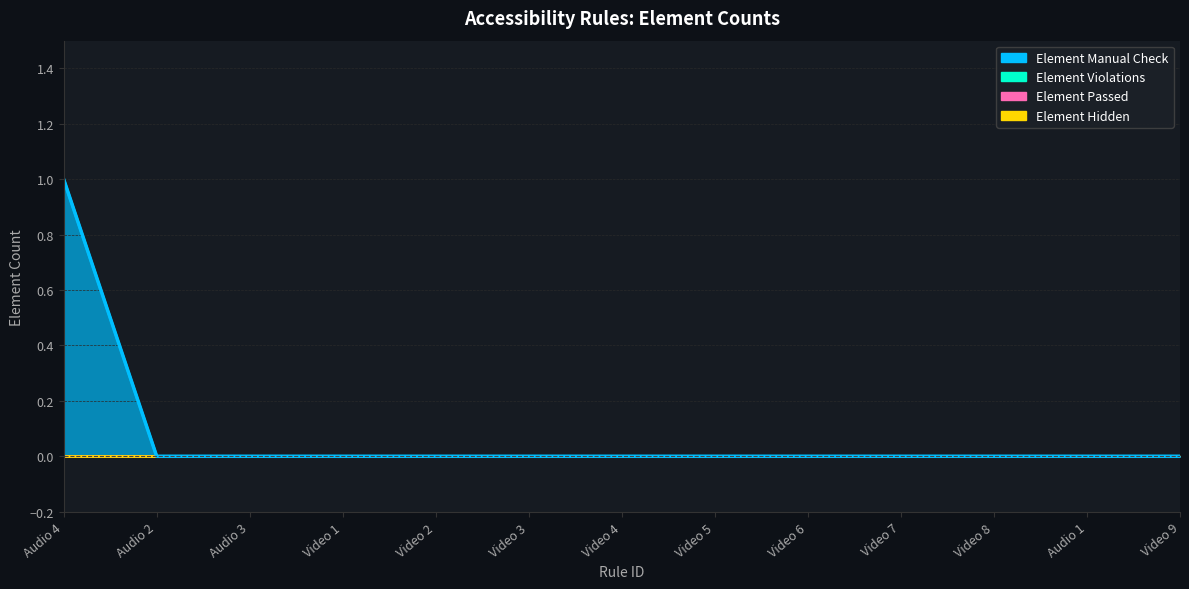

Reading left to right, what are all the values shown in this chart?

Element Manual Check: Audio 4=1	Audio 2=0	Audio 3=0	Video 1=0	Video 2=0	Video 3=0	Video 4=0	Video 5=0	Video 6=0	Video 7=0	Video 8=0	Audio 1=0	Video 9=0
Element Violations: Audio 4=0	Audio 2=0	Audio 3=0	Video 1=0	Video 2=0	Video 3=0	Video 4=0	Video 5=0	Video 6=0	Video 7=0	Video 8=0	Audio 1=0	Video 9=0
Element Passed: Audio 4=0	Audio 2=0	Audio 3=0	Video 1=0	Video 2=0	Video 3=0	Video 4=0	Video 5=0	Video 6=0	Video 7=0	Video 8=0	Audio 1=0	Video 9=0
Element Hidden: Audio 4=0	Audio 2=0	Audio 3=0	Video 1=0	Video 2=0	Video 3=0	Video 4=0	Video 5=0	Video 6=0	Video 7=0	Video 8=0	Audio 1=0	Video 9=0